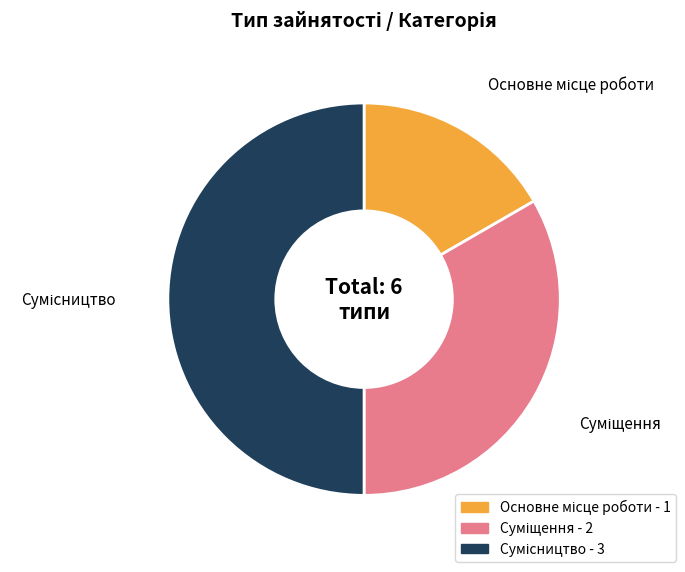

To the nearest percent, what is the combined percentage of Сумісництво and Основне місце роботи?

67%